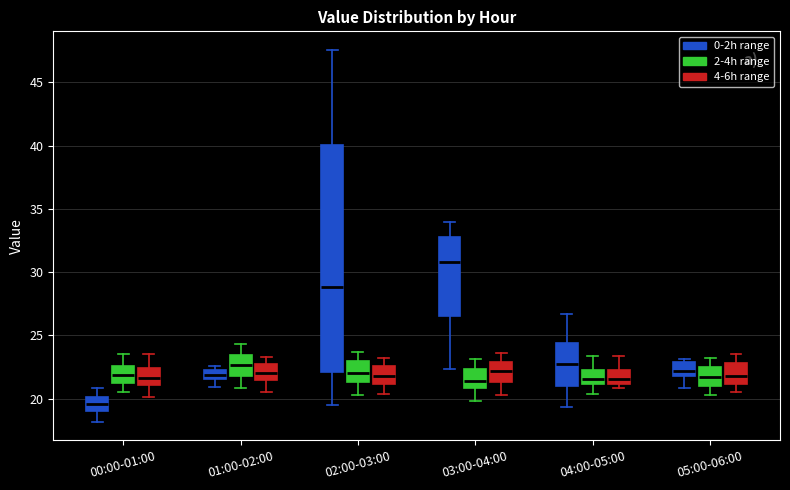

Reading left to right, transcribe this box plot: for each box, give where its median line is, the range the box spans, and where its two whiskers end, as read against the y-axis. The values are not printed on the chart, so give them approximately, as read against the axis.

00:00-01:00 (0-2h range): median 19.5, box 19.0 to 20.0, whiskers 18.0 to 21.0
00:00-01:00 (2-4h range): median 22.0, box 21.0 to 22.5, whiskers 20.5 to 23.5
00:00-01:00 (4-6h range): median 21.5, box 21.0 to 22.5, whiskers 20.0 to 23.5
01:00-02:00 (0-2h range): median 22.0, box 21.5 to 22.5, whiskers 21.0 to 22.5 (just above the box's upper edge)
01:00-02:00 (2-4h range): median 22.5, box 22.0 to 23.5, whiskers 21.0 to 24.5
01:00-02:00 (4-6h range): median 22.0, box 21.5 to 22.5, whiskers 20.5 to 23.5
02:00-03:00 (0-2h range): median 29.0, box 22.0 to 40.0, whiskers 19.5 to 47.5
02:00-03:00 (2-4h range): median 22.0, box 21.5 to 23.0, whiskers 20.5 to 23.5
02:00-03:00 (4-6h range): median 22.0, box 21.0 to 22.5, whiskers 20.5 to 23.0
03:00-04:00 (0-2h range): median 31.0, box 26.5 to 33.0, whiskers 22.5 to 34.0
03:00-04:00 (2-4h range): median 21.5, box 21.0 to 22.5, whiskers 20.0 to 23.0
03:00-04:00 (4-6h range): median 22.0, box 21.5 to 23.0, whiskers 20.5 to 23.5
04:00-05:00 (0-2h range): median 22.5, box 21.0 to 24.5, whiskers 19.5 to 26.5
04:00-05:00 (2-4h range): median 21.5, box 21.0 to 22.5, whiskers 20.5 to 23.5
04:00-05:00 (4-6h range): median 21.5, box 21.0 to 22.5, whiskers 21.0 (just below the box's lower edge) to 23.5
05:00-06:00 (0-2h range): median 22.0 (inside the box), box 22.0 to 23.0, whiskers 21.0 to 23.0 (just above the box's upper edge)
05:00-06:00 (2-4h range): median 21.5, box 21.0 to 22.5, whiskers 20.5 to 23.0
05:00-06:00 (4-6h range): median 22.0, box 21.0 to 23.0, whiskers 20.5 to 23.5